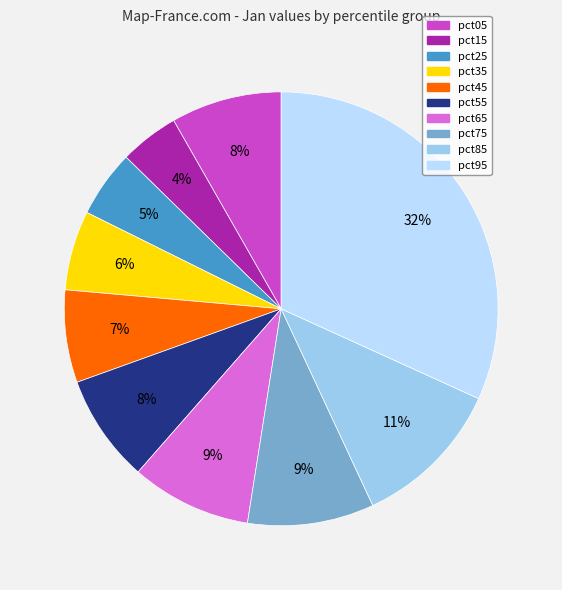

The pct85 slice represents 1% of the pie. True or false?

False